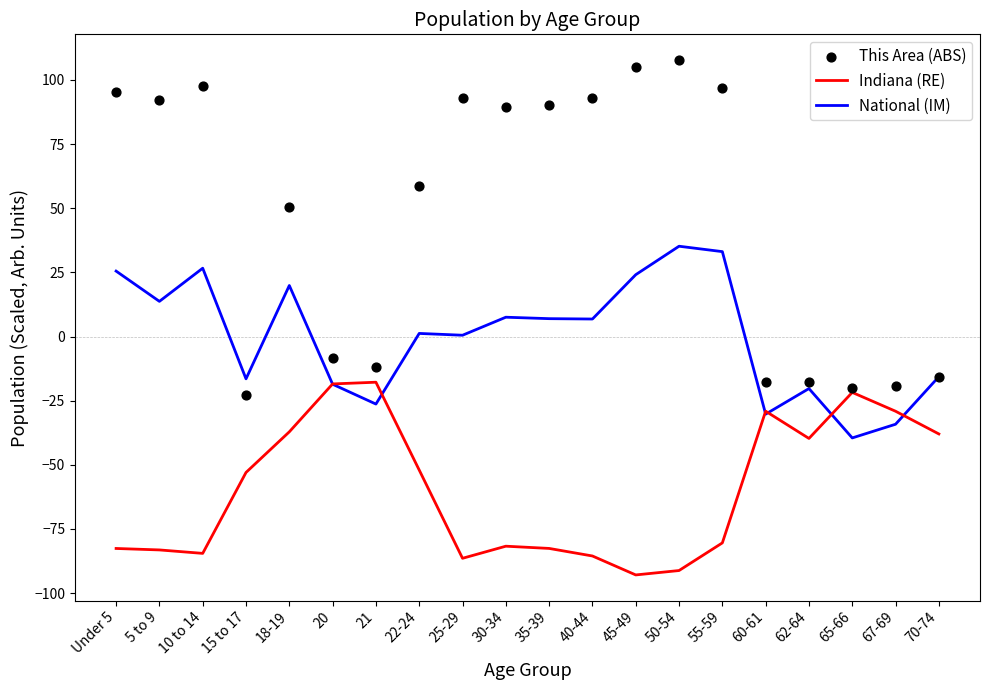

What is the total value across all series at 25-29?

7.0